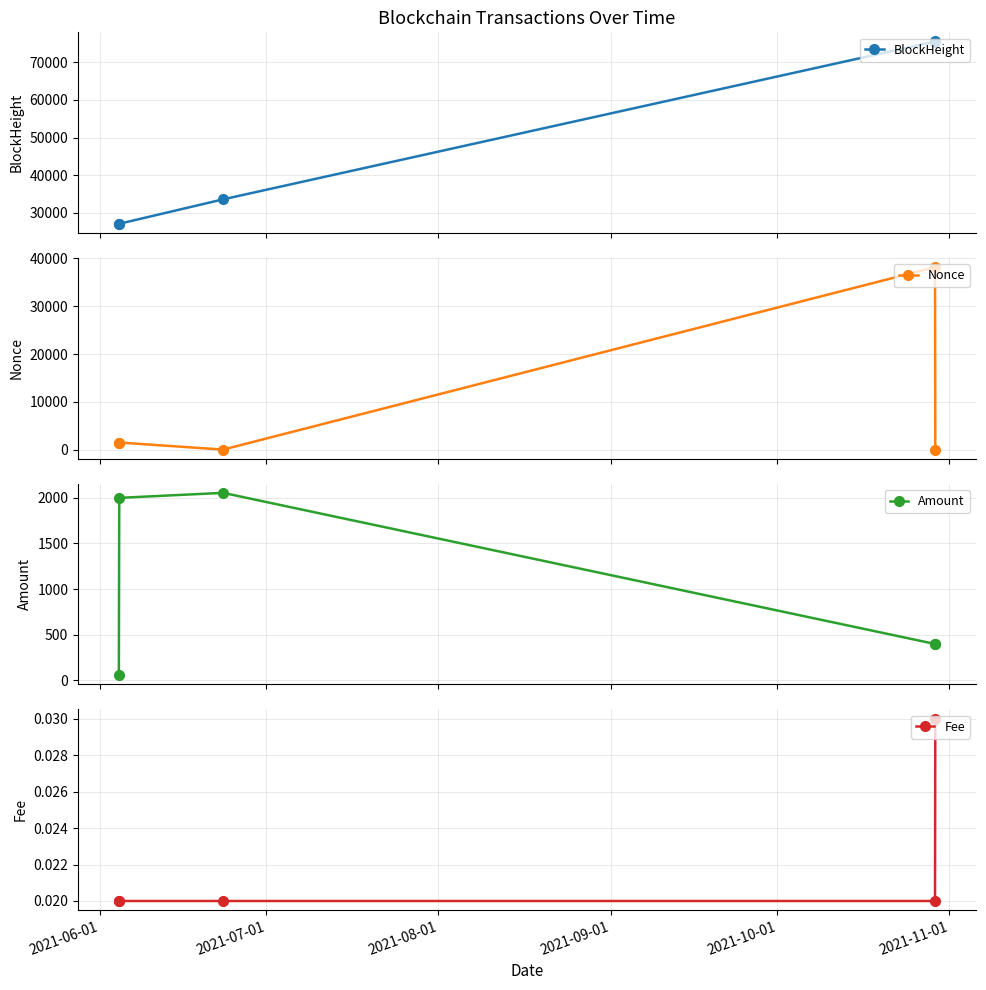

True or false: Fee and BlockHeight intersect in this chart.

False